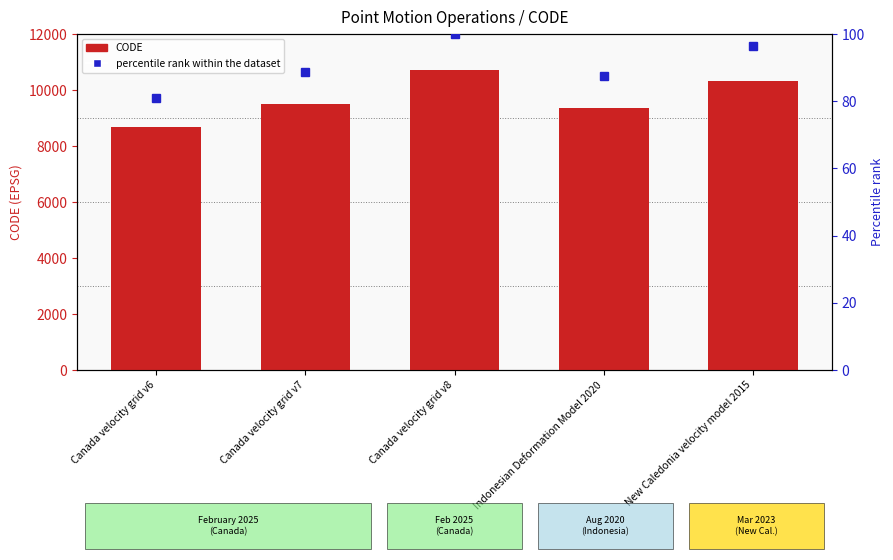

What are all the series names shown in the legend?

CODE, percentile rank within the dataset